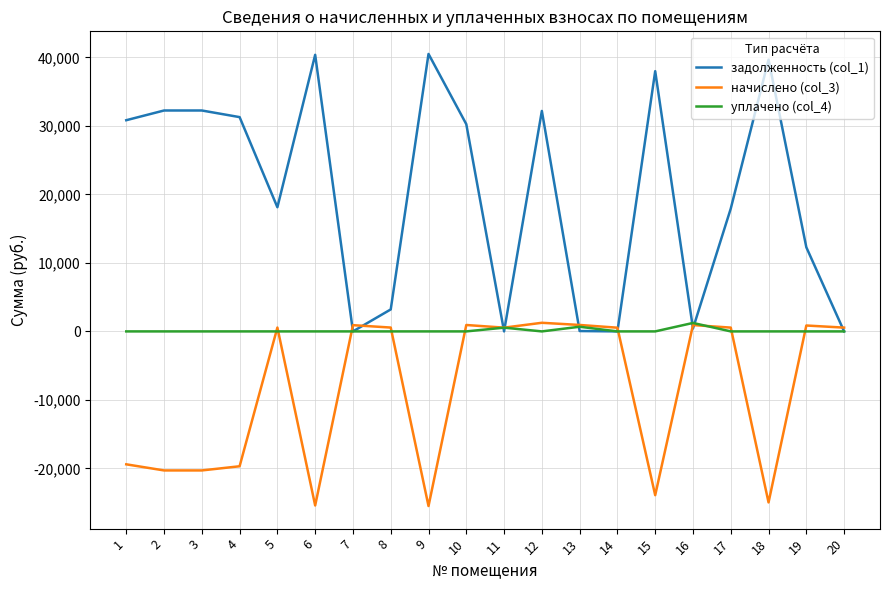

At which category is the sum across all series the highest?

12